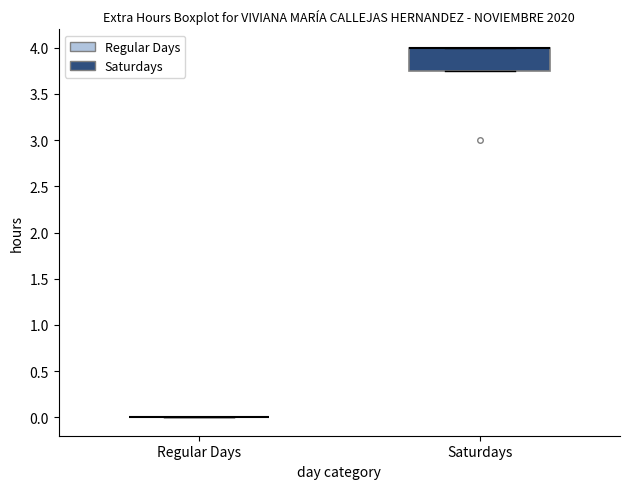

Which box is the tallest, from its lower edge to its upper edge?

Saturdays